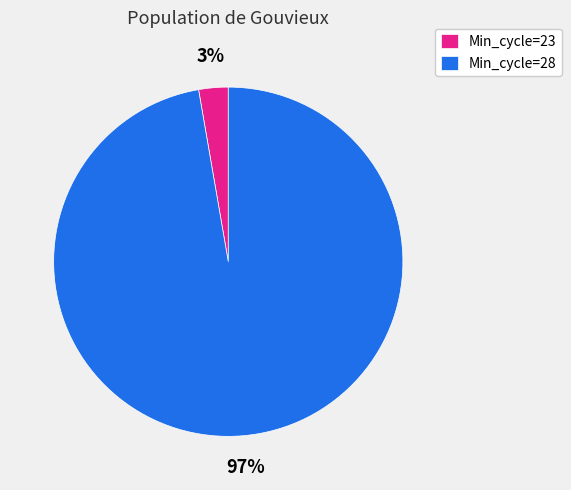

What percentage is the Min_cycle=23 slice, to the nearest percent?

3%